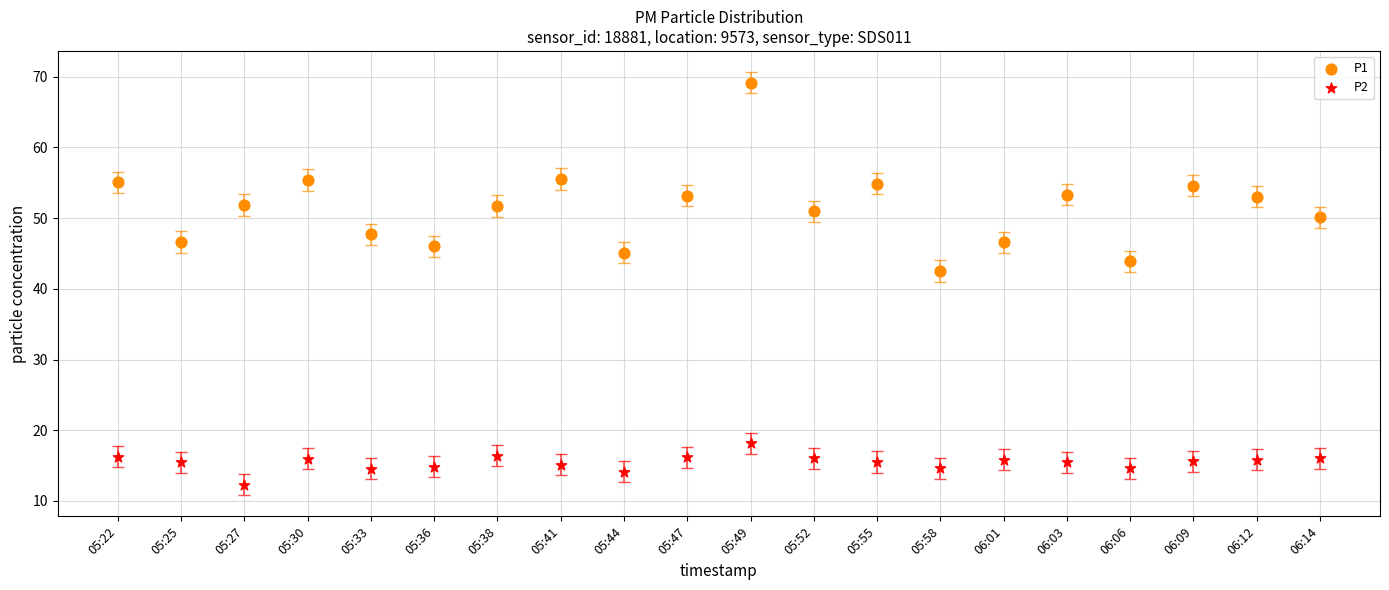

Which series has the widest spread of Y values?

P1